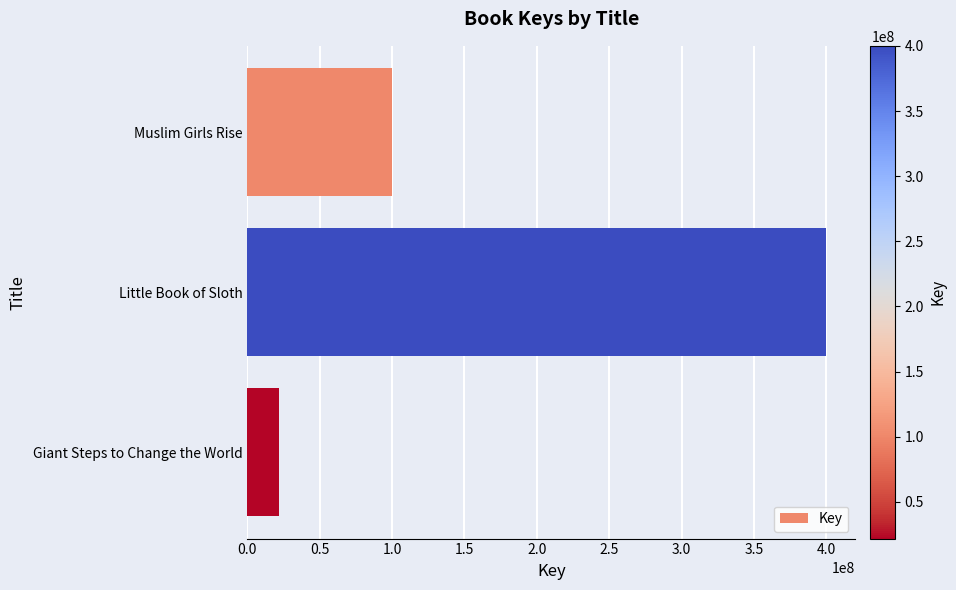

Does the chart contain stacked bars?

No